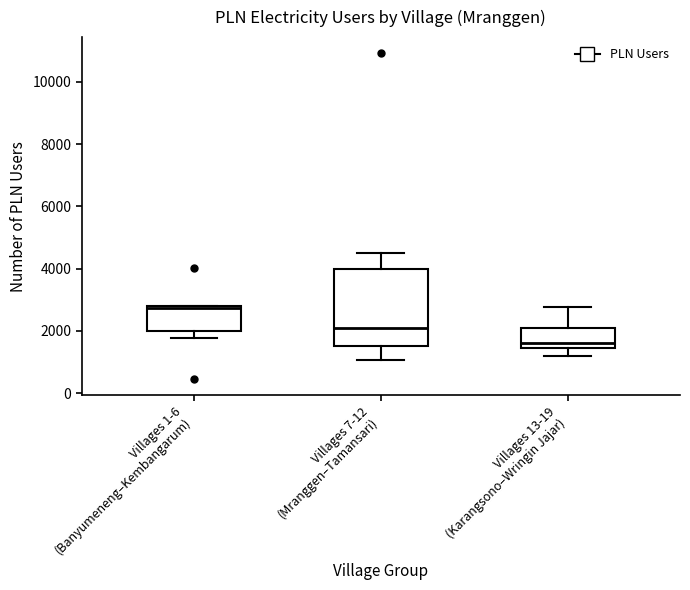

Which box's median line is the highest?

Villages 1-6 (Banyumeneng–Kembangarum)